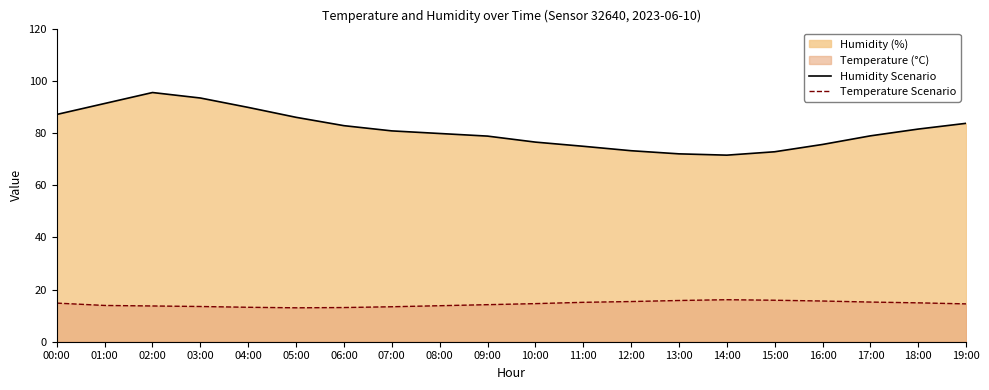

At how many categories does at least one series exceed 26?

20